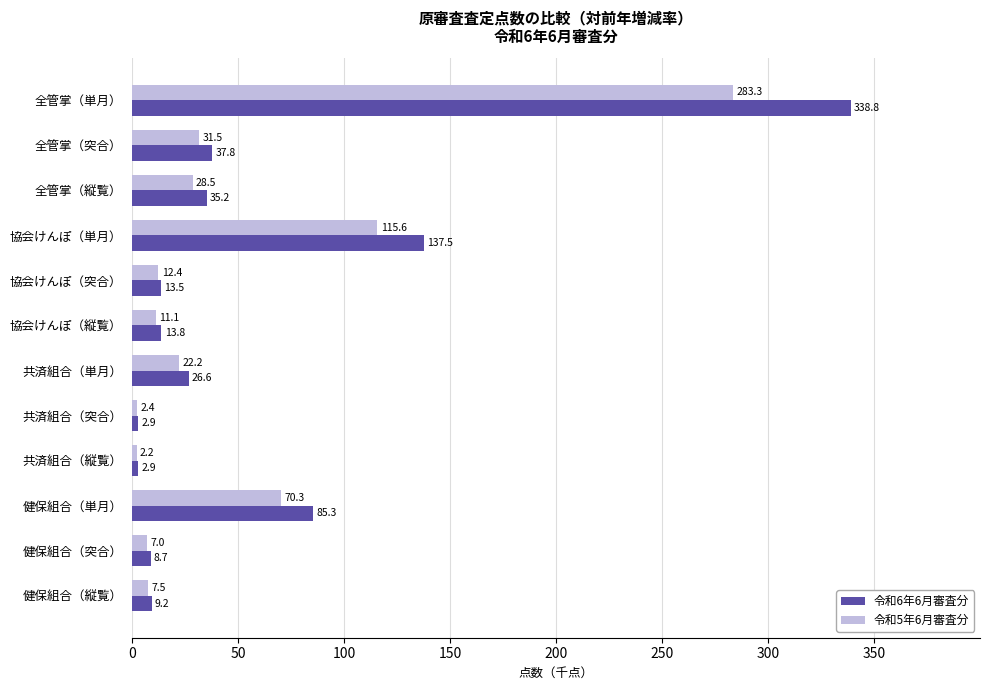

The value of 令和5年6月審査分 at 協会けんぽ（縦覧） is 11.1. True or false?

True